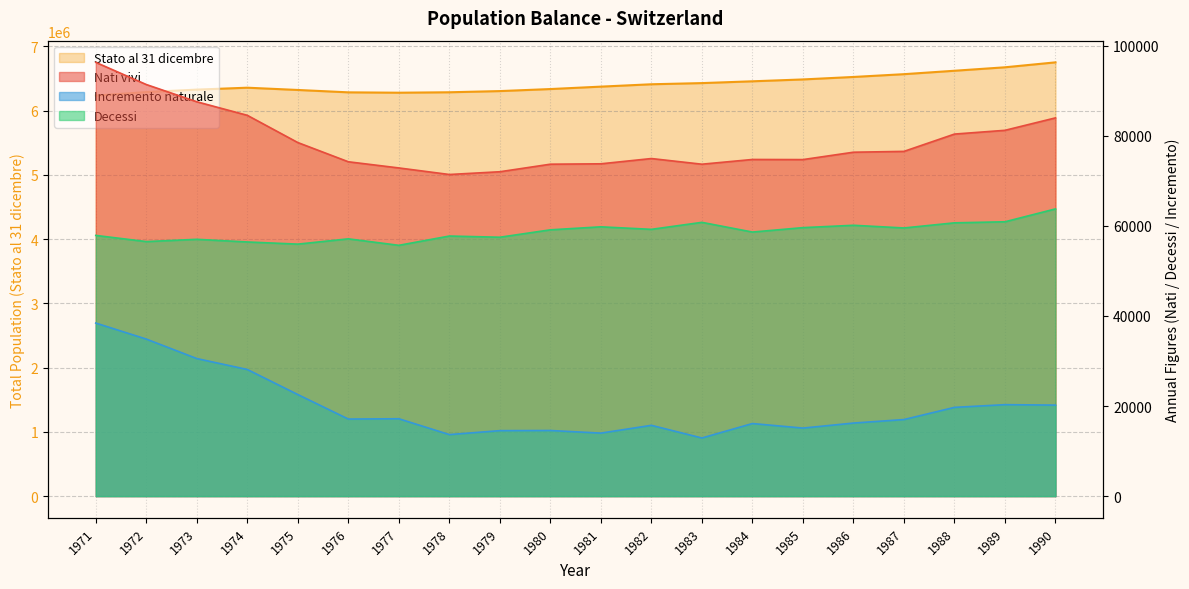

True or false: Stato al 31 dicembre and Decessi intersect in this chart.

False